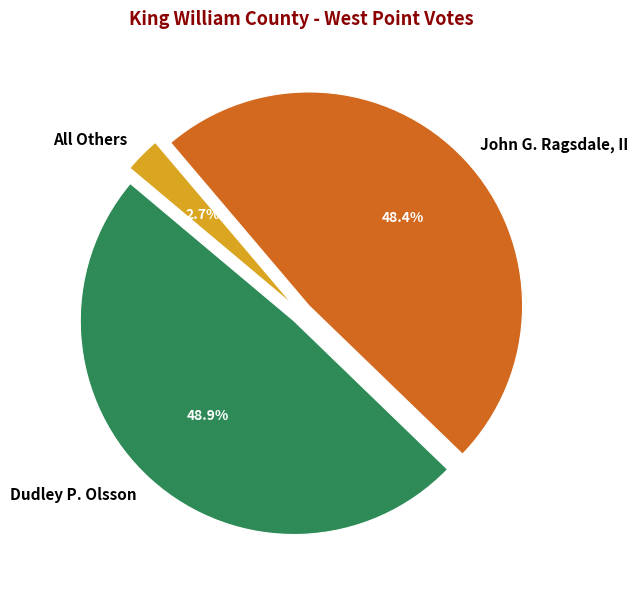

Count the number of slices in the pie.

3